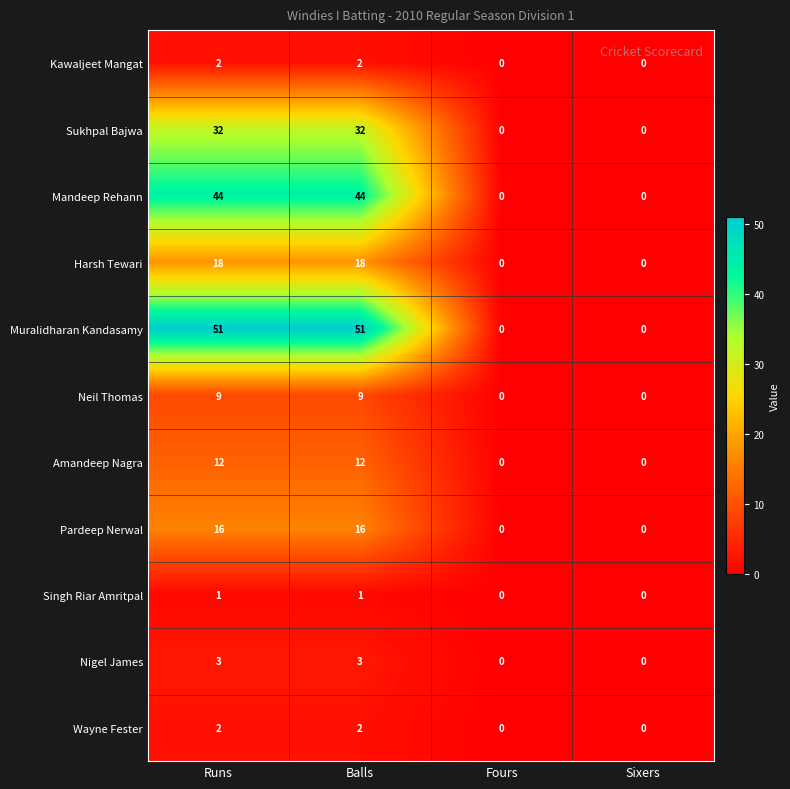

Is it true that Mandeep Rehann equals 0 at Sixers?

True